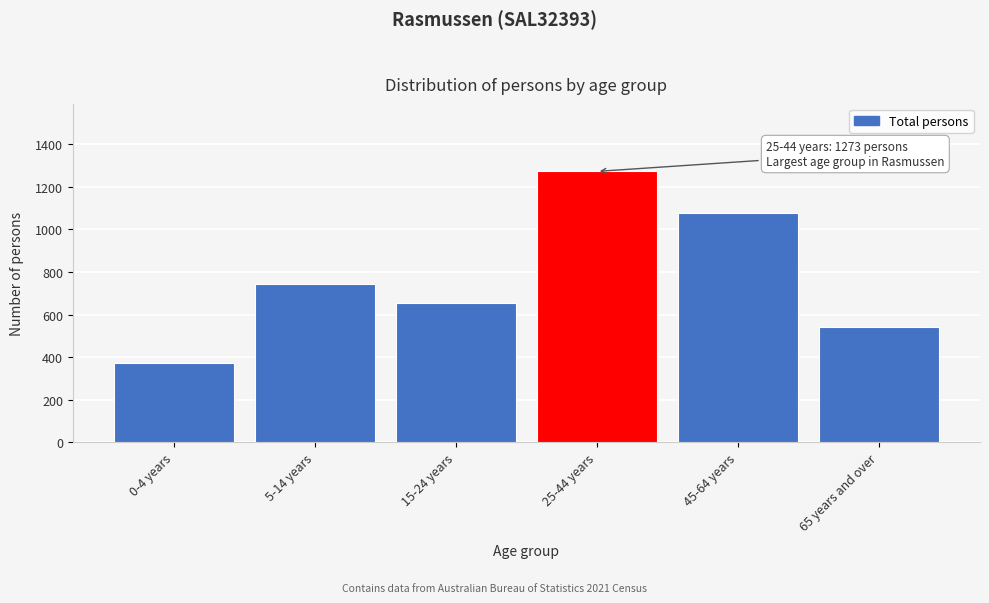

Reading left to right, extract all data points from this chart.

370	743	655	1273	1078	540